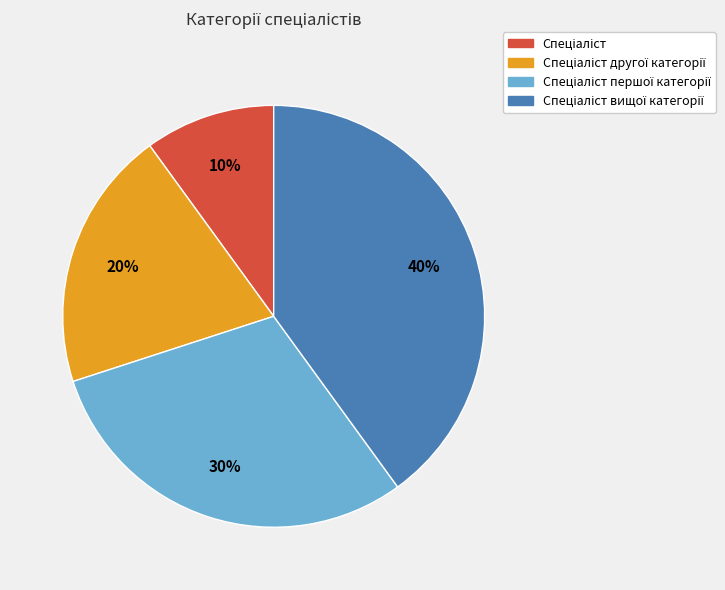

Is there any slice that represents more than half of the pie?

No